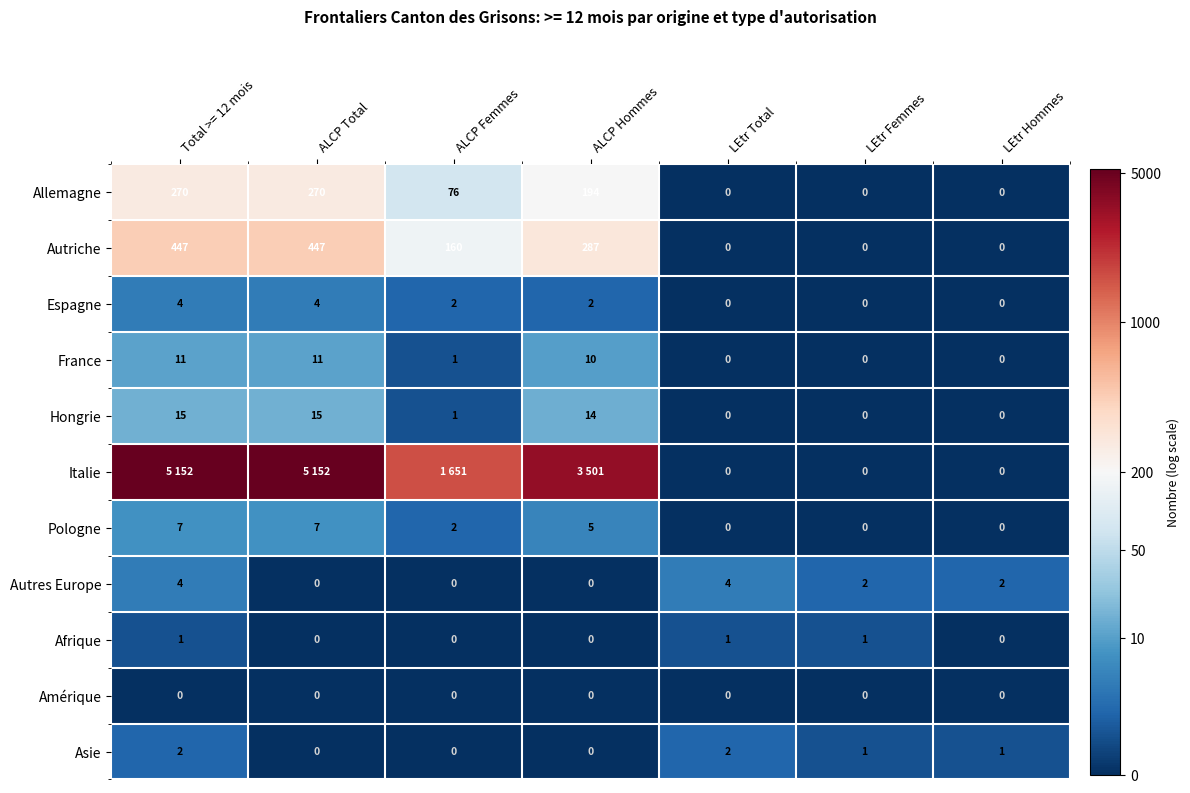

Is the value of Autres Europe at LEtr Total greater than the value of France at ALCP Femmes?

Yes